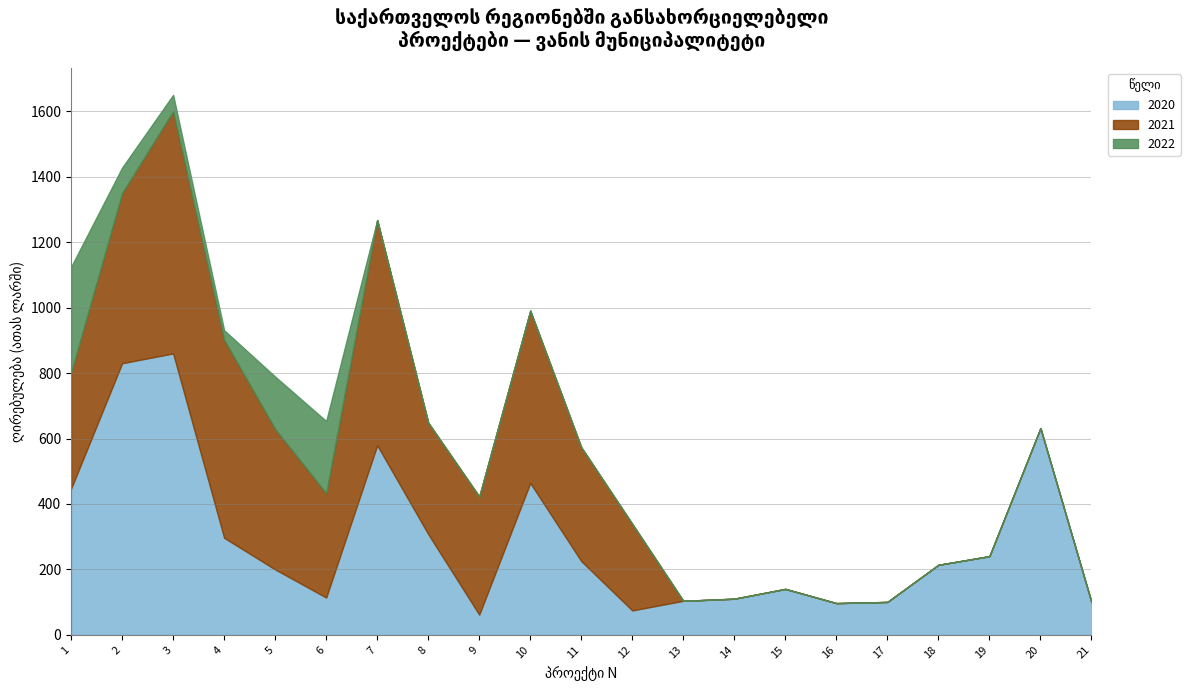

What are all the series names shown in the legend?

2020, 2021, 2022